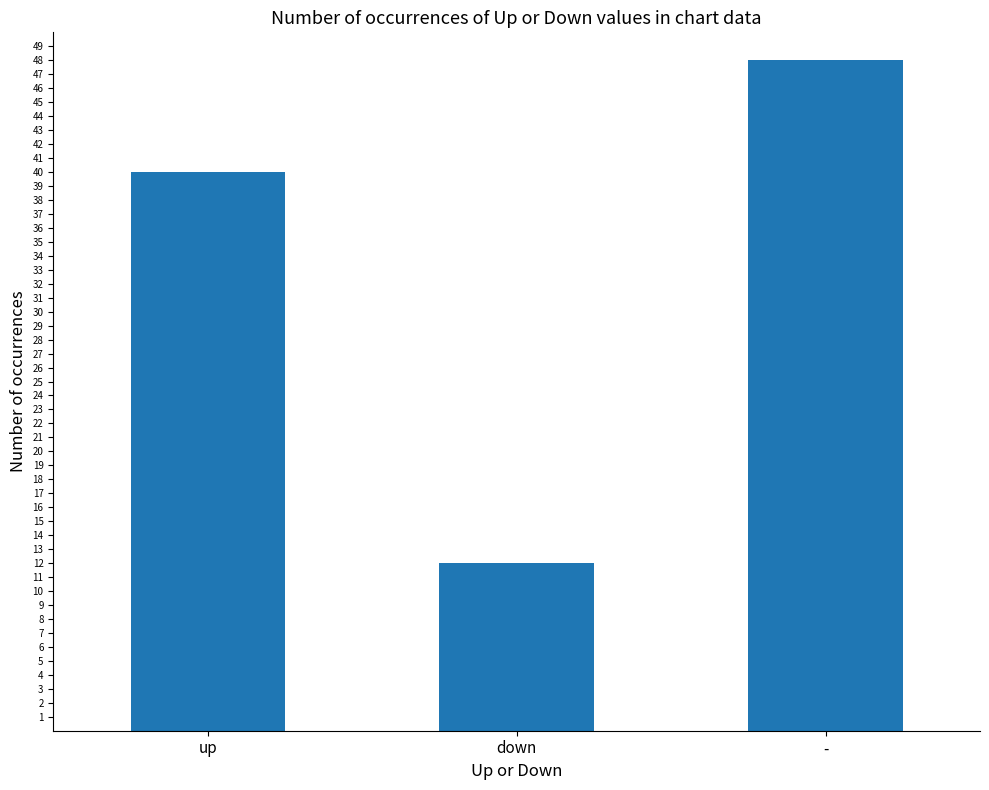

How many bars are there in total?

3